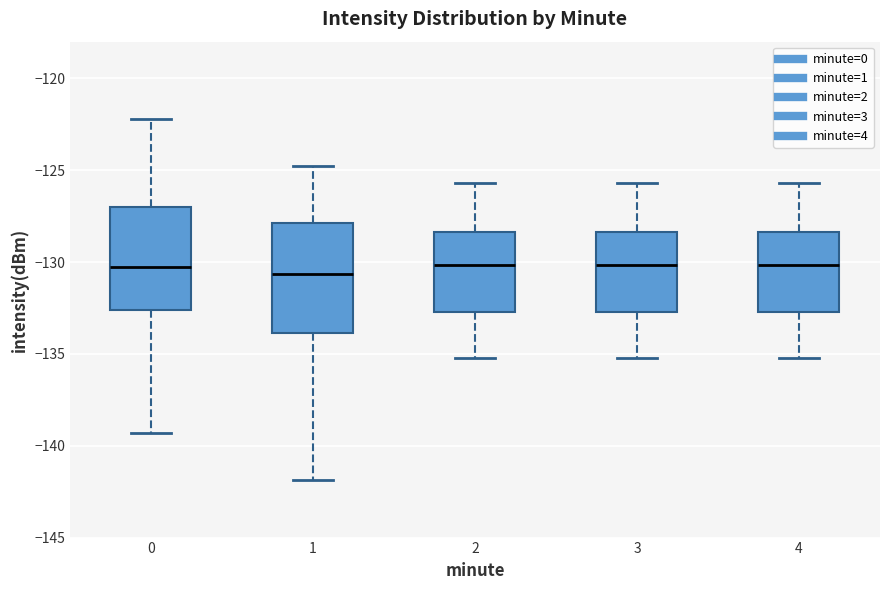

Reading left to right, transcribe this box plot: for each box, give where its median line is, the range the box spans, and where its two whiskers end, as read against the y-axis. The values are not printed on the chart, so give them approximately, as read against the axis.

0: median -130.5, box -132.5 to -127.0, whiskers -139.5 to -122.0
1: median -130.5, box -134.0 to -128.0, whiskers -142.0 to -125.0
2: median -130.0, box -132.5 to -128.5, whiskers -135.0 to -125.5
3: median -130.0, box -132.5 to -128.5, whiskers -135.0 to -125.5
4: median -130.0, box -132.5 to -128.5, whiskers -135.0 to -125.5